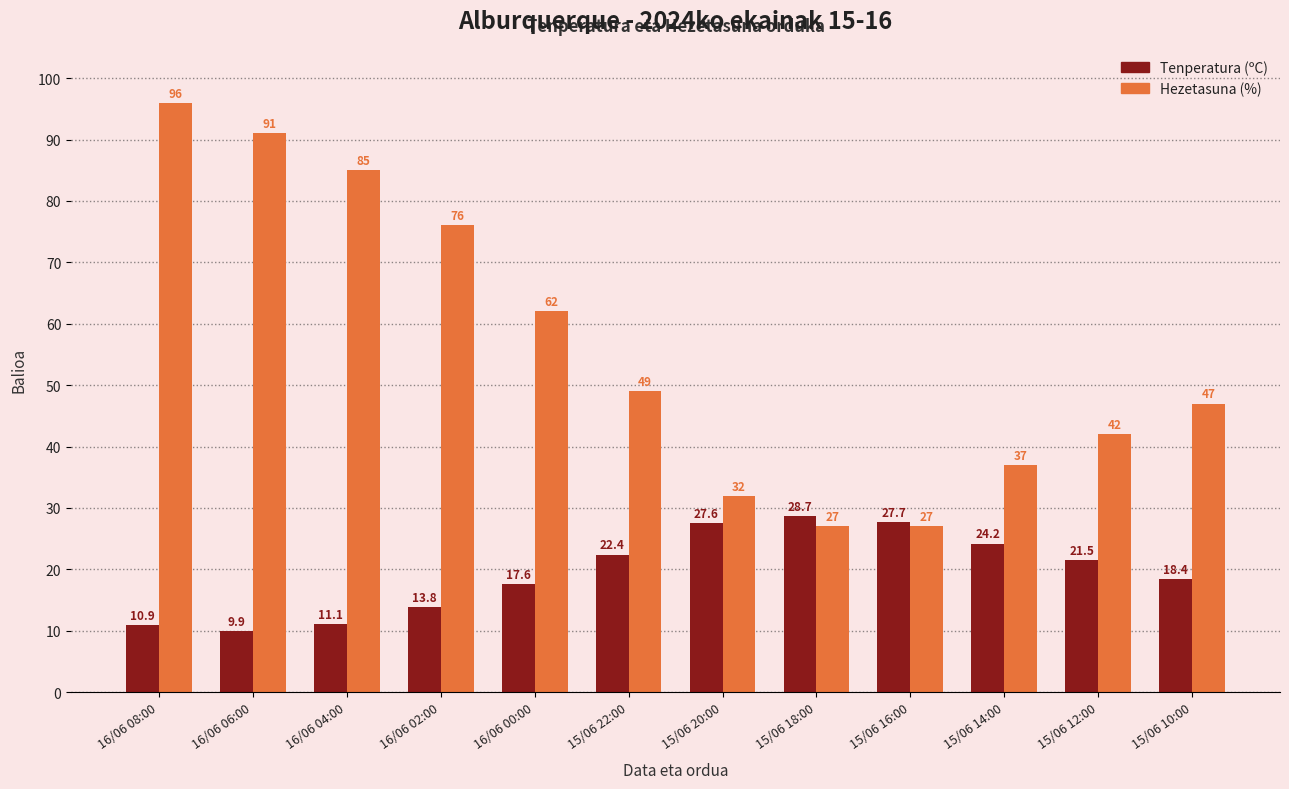

Which series has the largest total across all categories?

Hezetasuna (%)